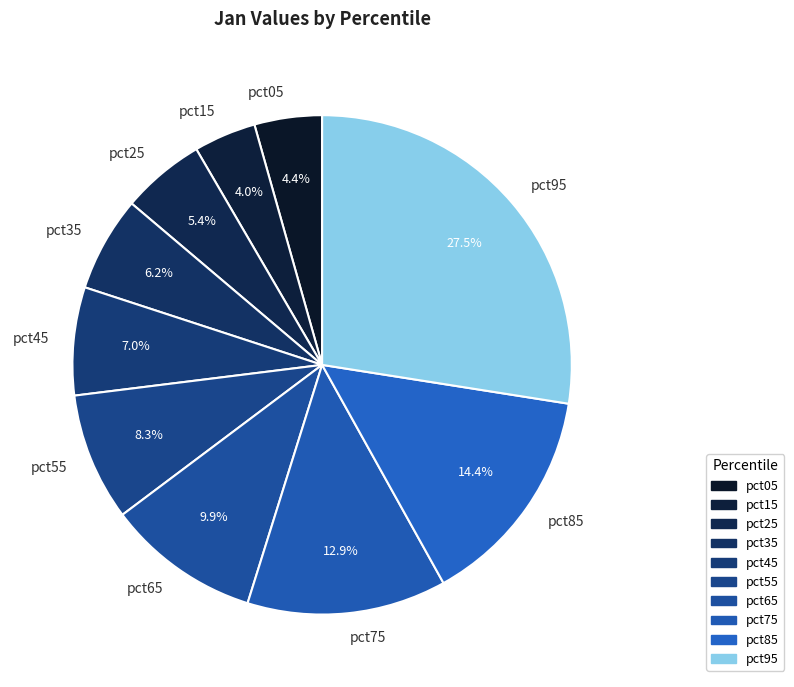

To the nearest percent, what percentage of the pie is pct85?

14%